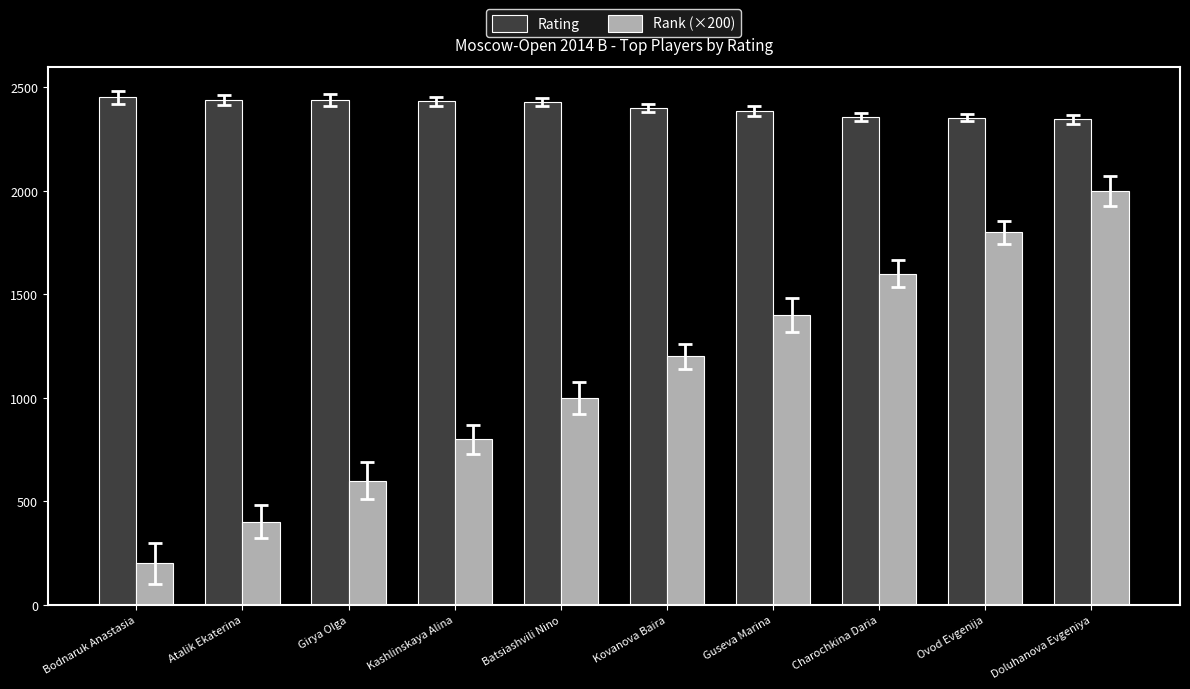

Count the number of data series in this chart.

2